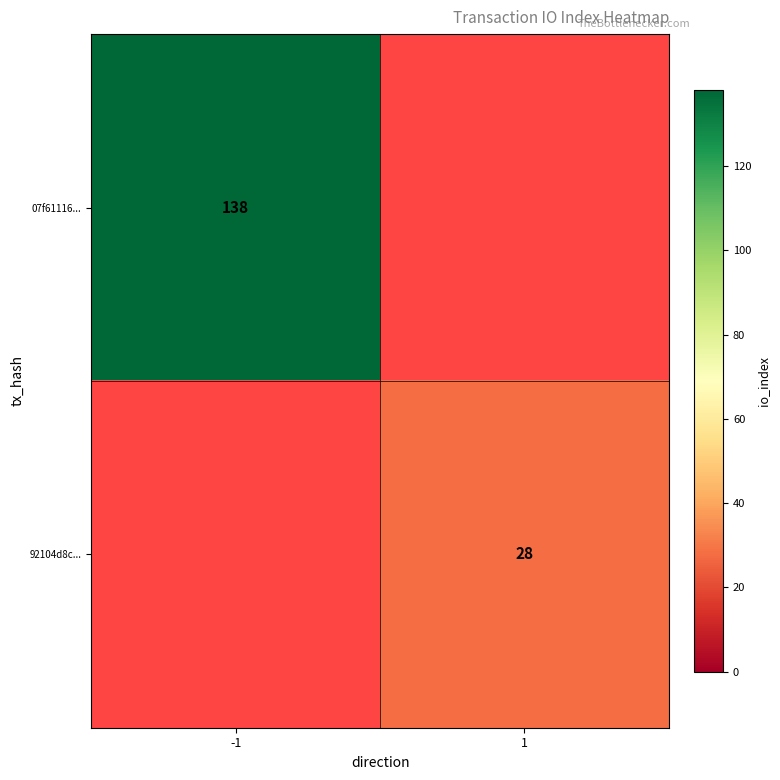

How many data points does each series have?

2